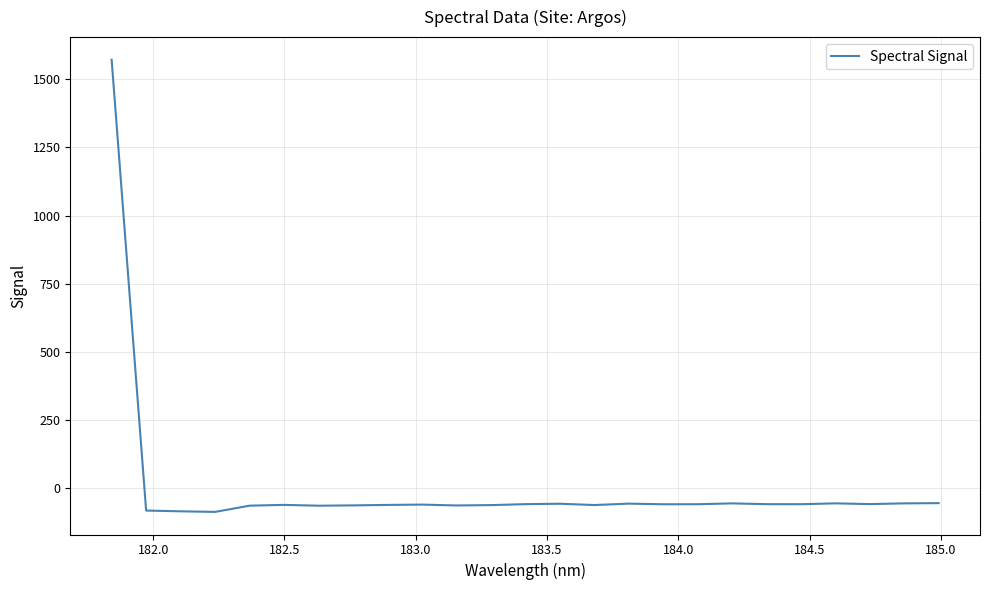

What is the greatest value displayed?

1571.9